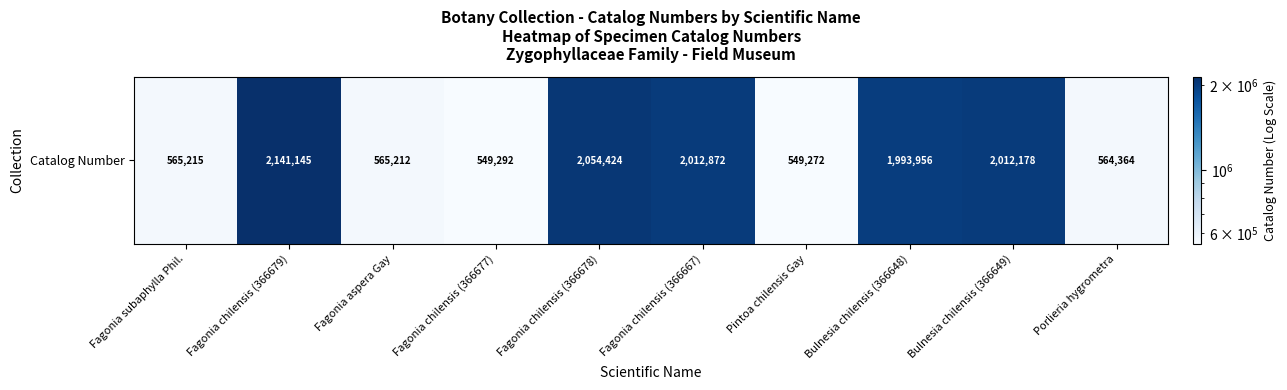

Which label corresponds to the largest value in the chart?

Fagonia chilensis (366679)